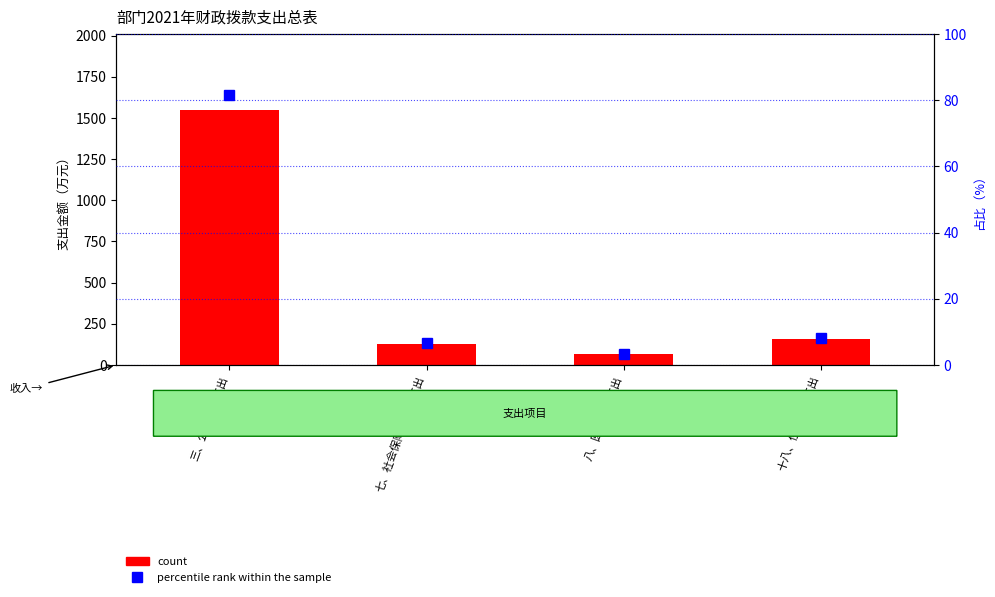

What is the difference between the count values at 三、公共安全支出 and 八、医疗卫生支出?

1482.7